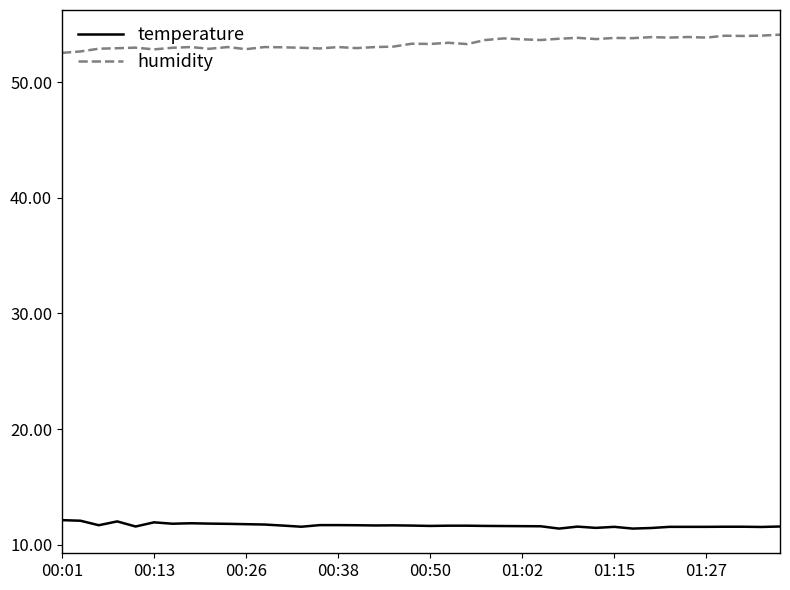

Rank the series by their average value, from lowest to highest.

temperature, humidity